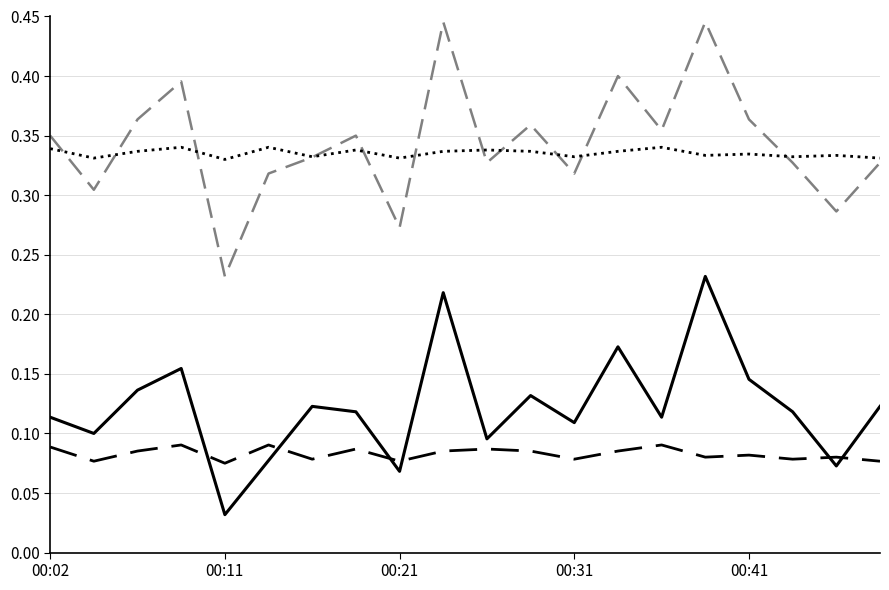

How many lines are shown in the chart?

4